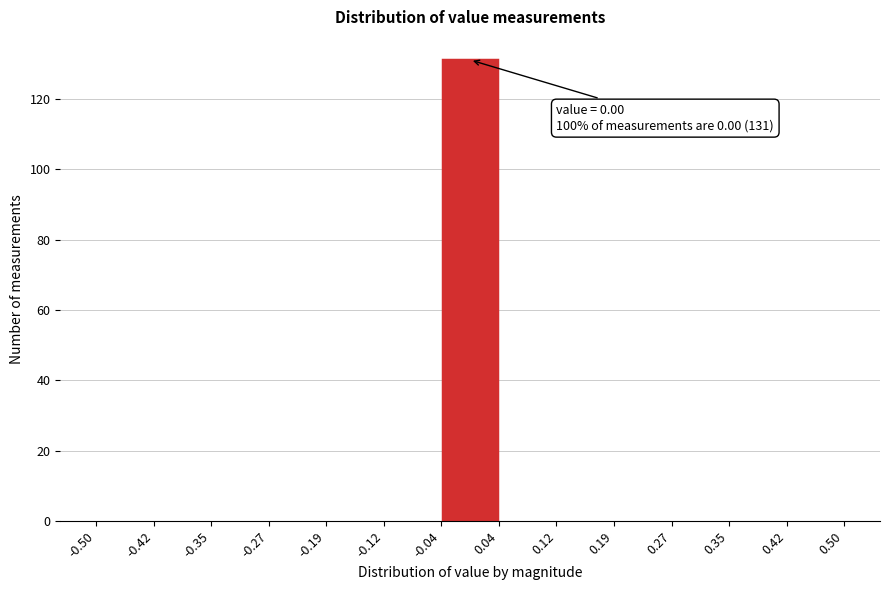

Over which range of the x-axis is the bar tallest?

-0.04 to 0.04